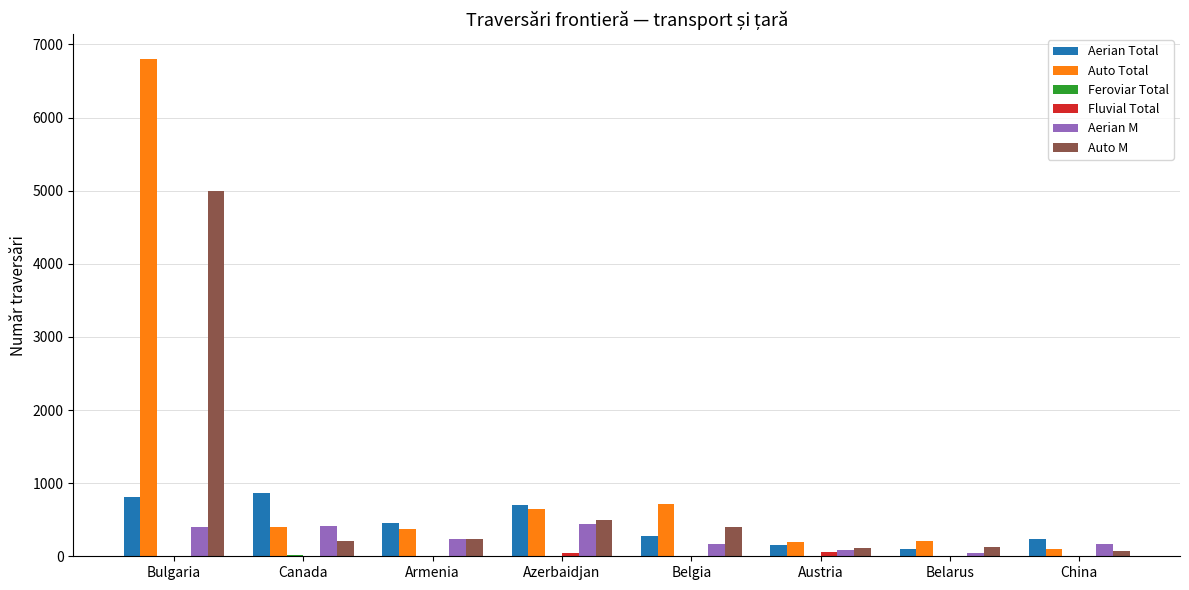

How many distinct data groups are displayed?

6